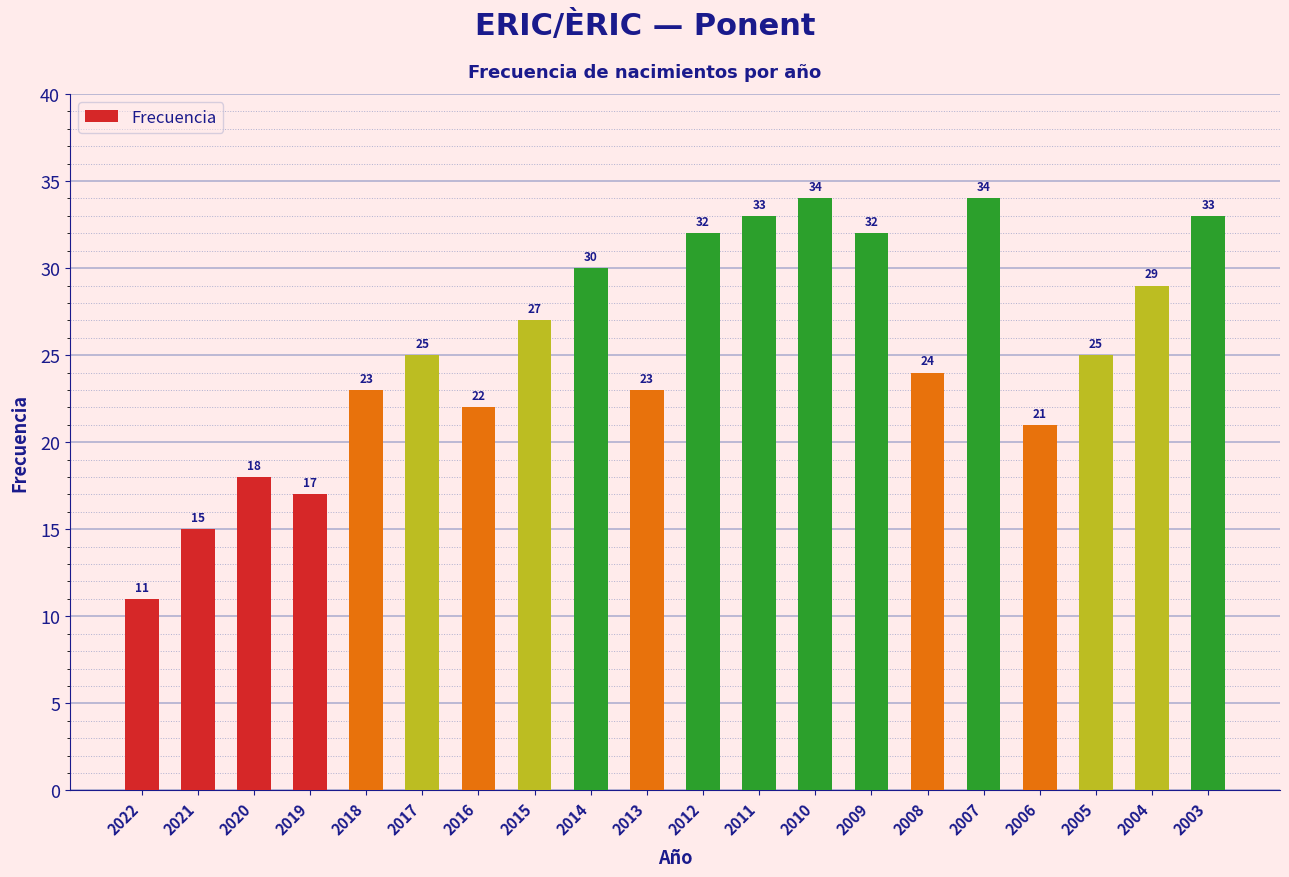

What is the difference between the second highest and second lowest values?

19